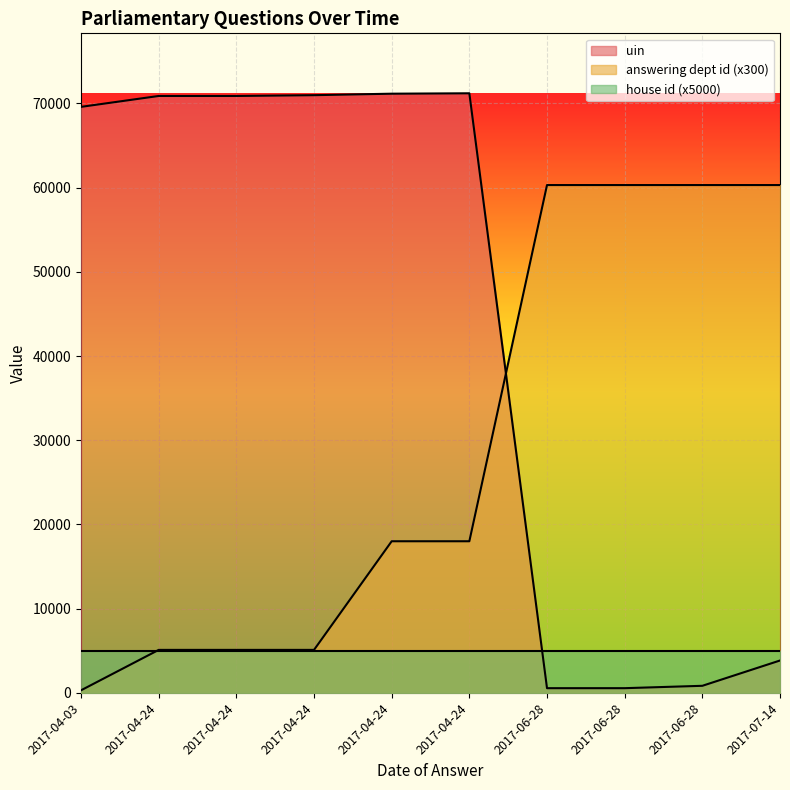

What is the sum of the uin values at 2017-04-24 and 2017-04-24?

142171